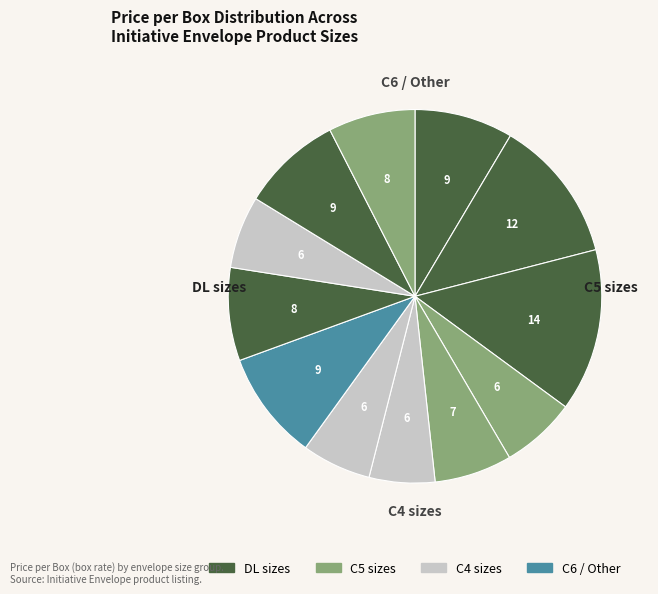

Count the number of slices in the pie.

12